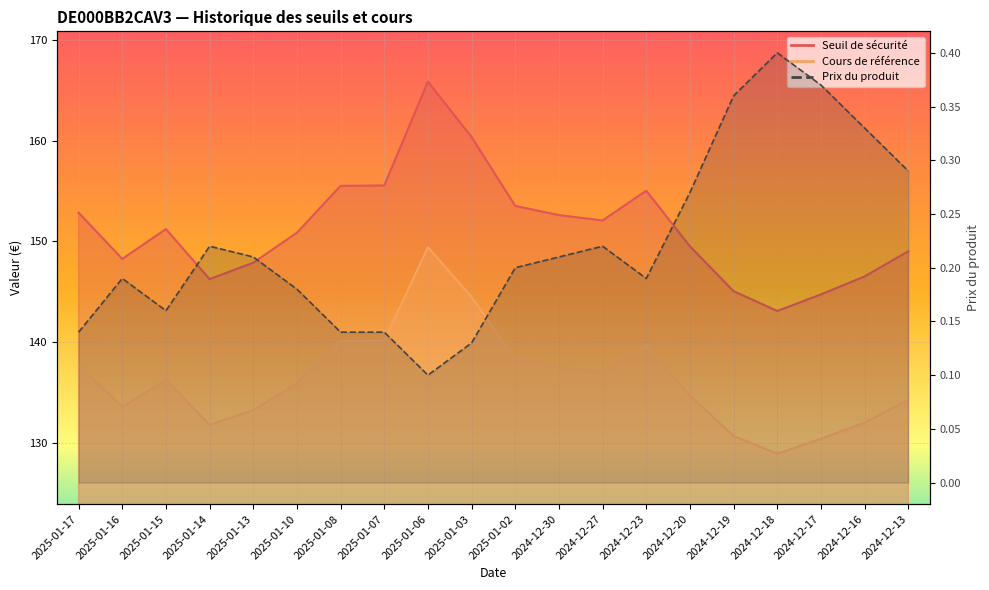

Rank the series by their maximum value, from lowest to highest.

Prix du produit, Cours de référence, Seuil de sécurité